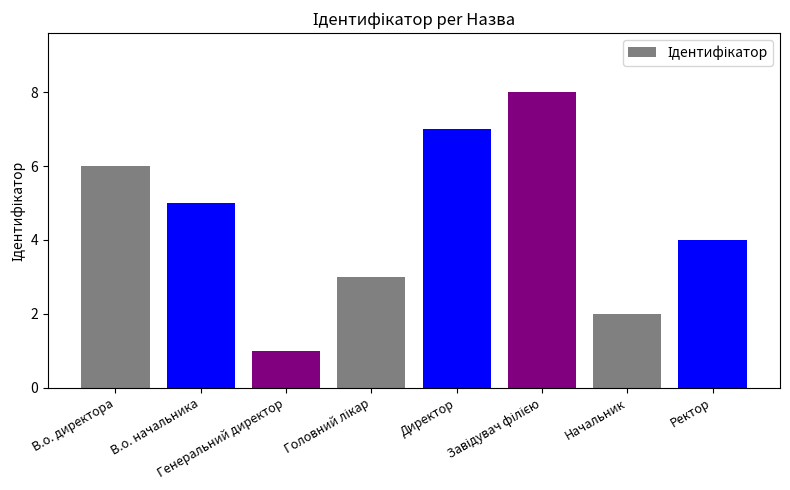

The chart shows a value of 4 at Директор. True or false?

False